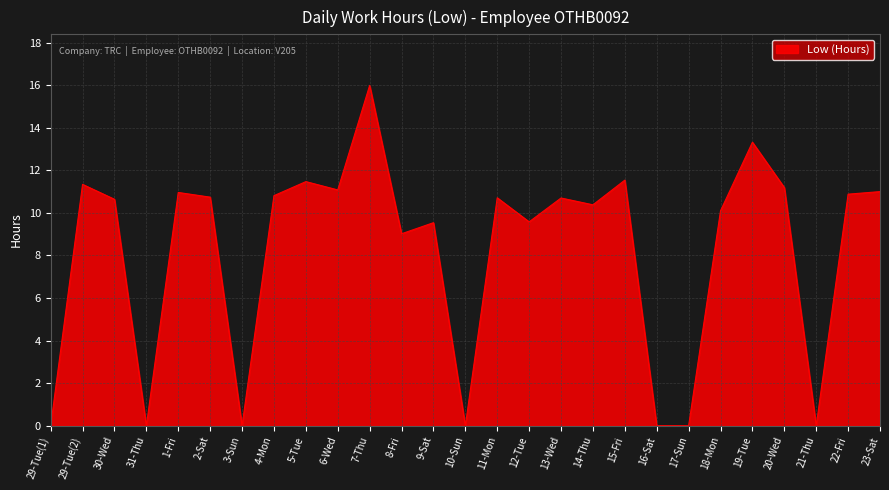

What is the difference between the values at 29-Tue(2) and 31-Thu?

11.3